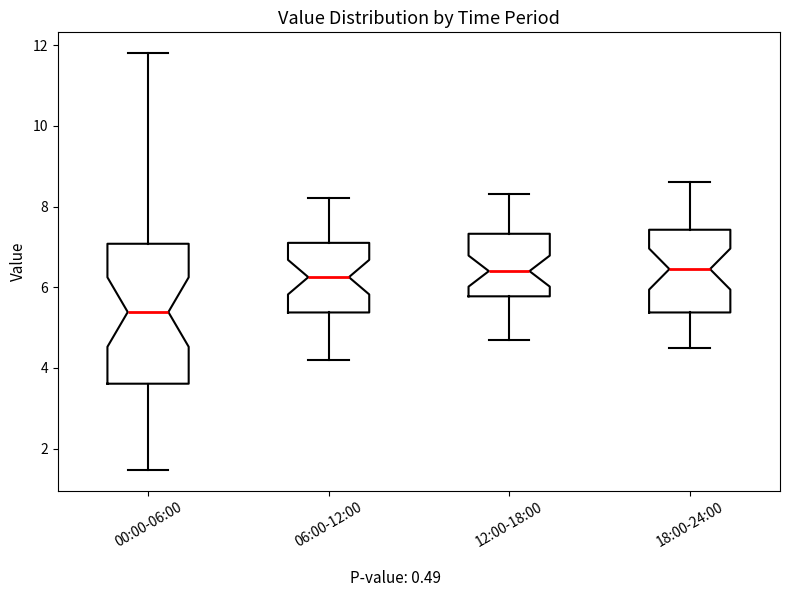

Where is the lower edge of the box for 00:00-06:00 on the y-axis? The values are not printed on the chart, so give them approximately, as read against the axis.

3.6